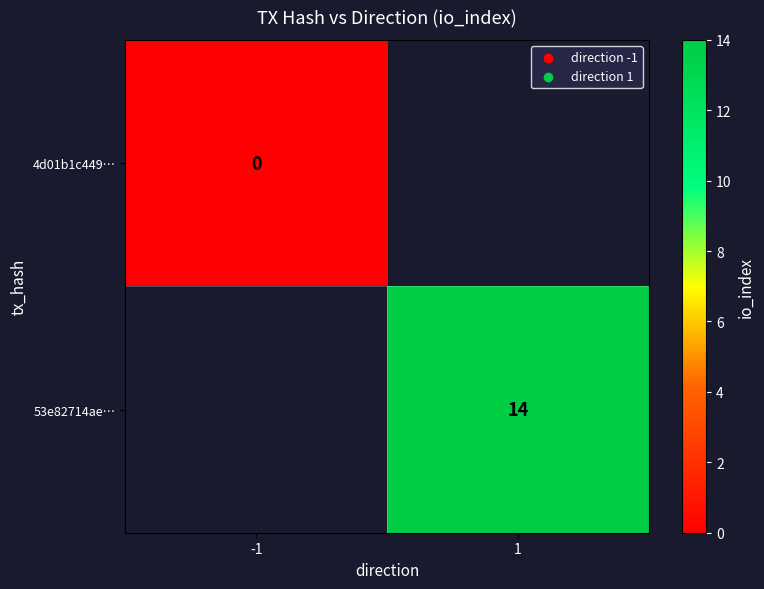

Is the value of 4d01b1c449… at -1 greater than the value of 53e82714ae… at 1?

No